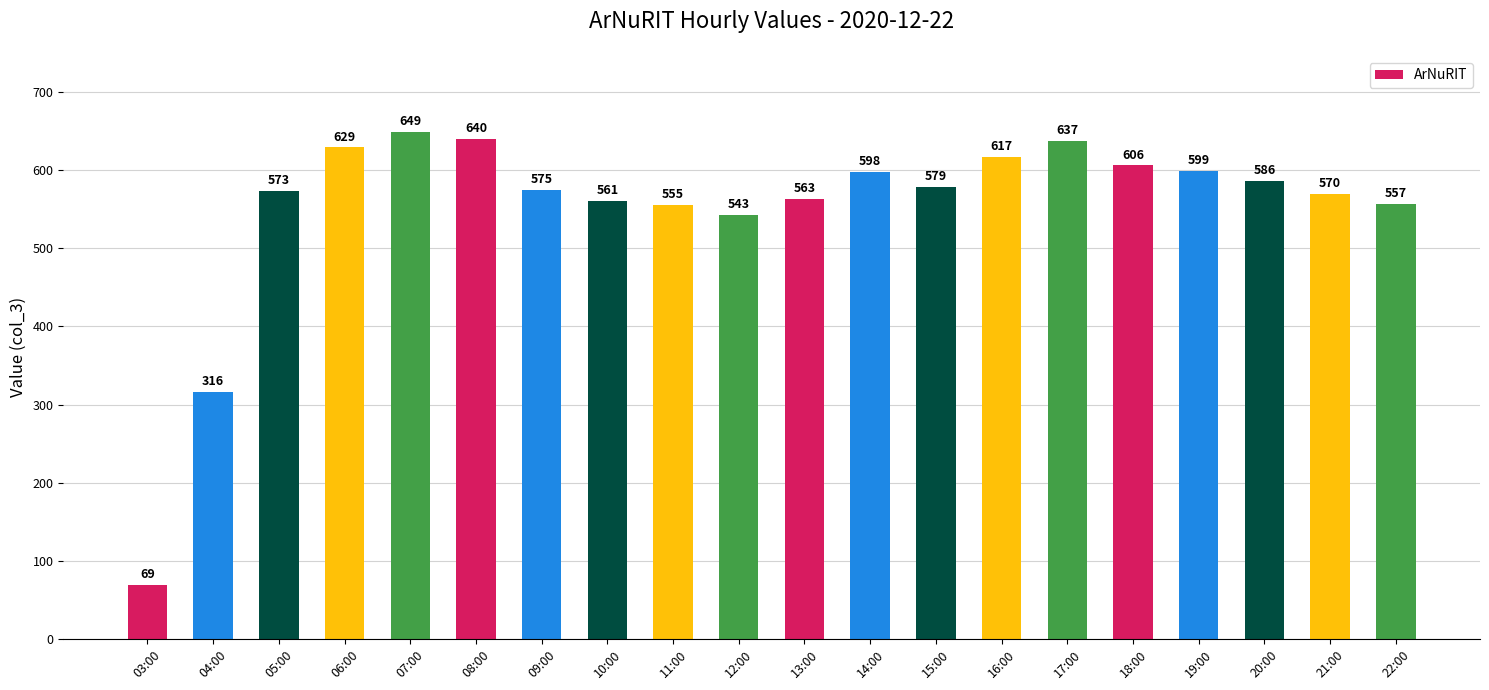

Approximately how many times larger is the value at 16:00 compared to 13:00?

1.1